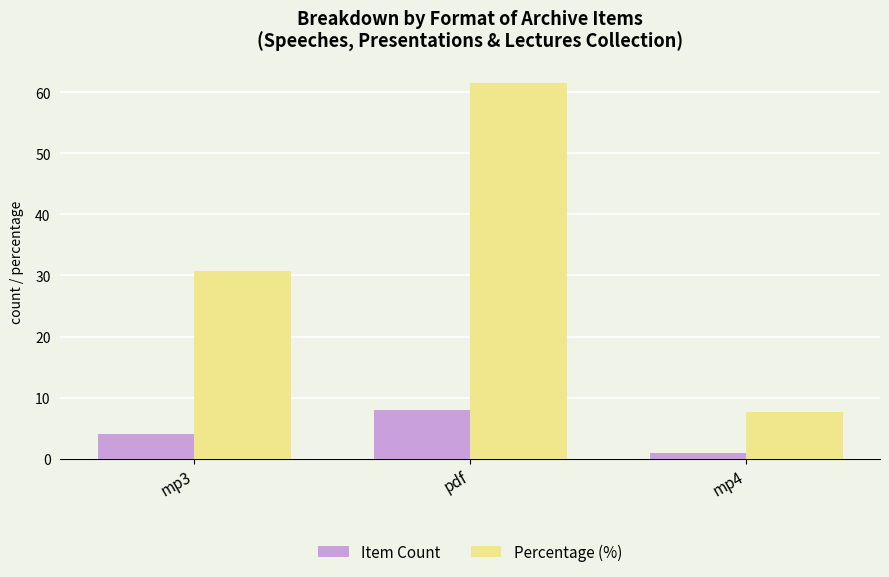

What is the value of the Percentage (%) bar at the 3rd from the left?

7.7